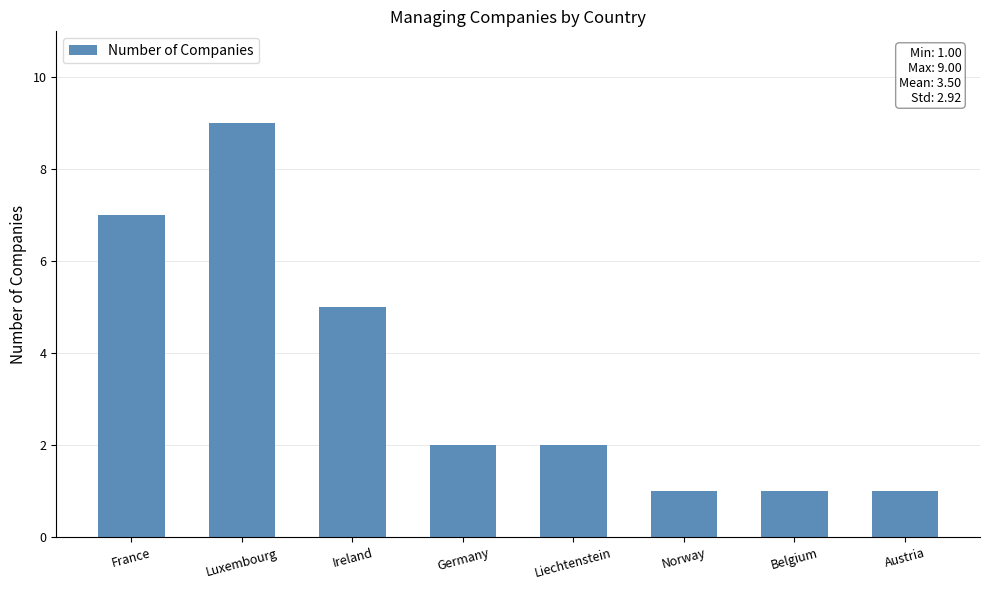

Which label corresponds to the largest value in the chart?

Luxembourg